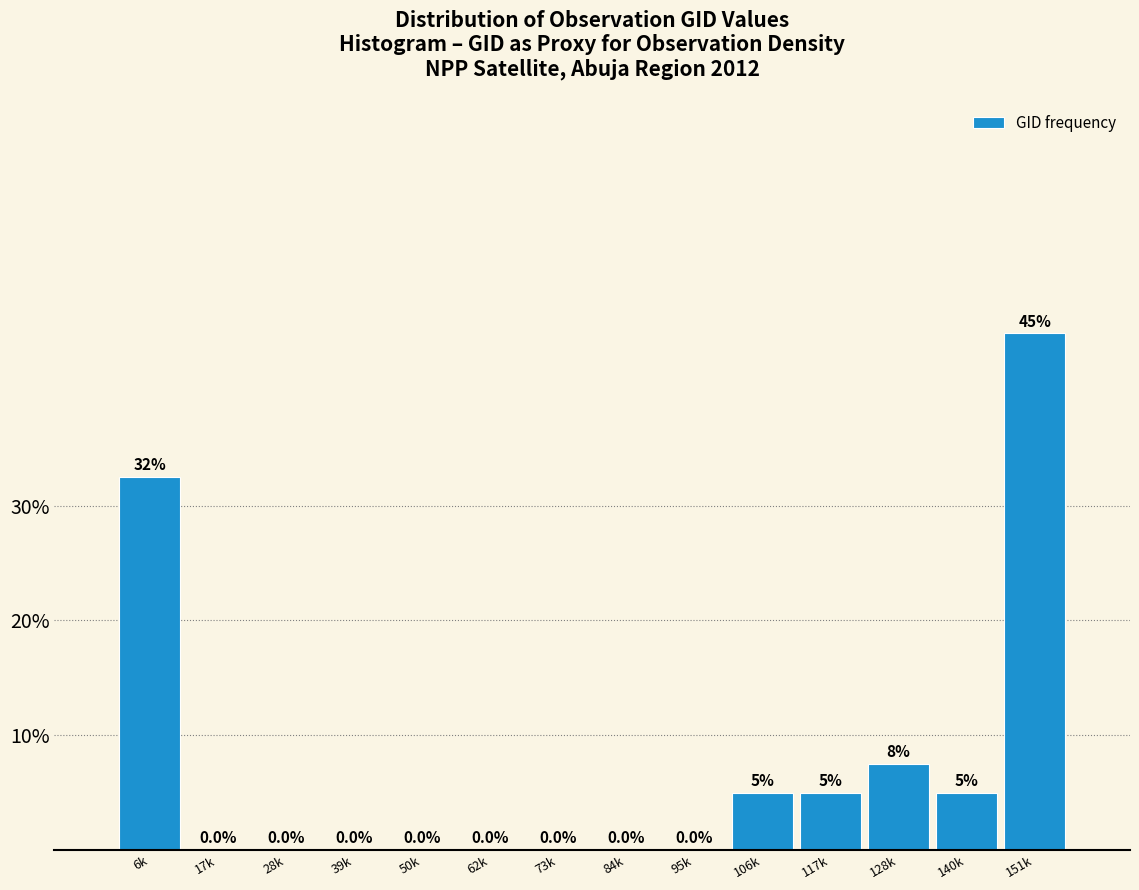

Reading right to left, what are all the values shown in this chart?

151k=45.0	140k=5.0	128k=7.5	117k=5.0	106k=5.0	95k=0.0	84k=0.0	73k=0.0	62k=0.0	50k=0.0	39k=0.0	28k=0.0	17k=0.0	6k=32.5